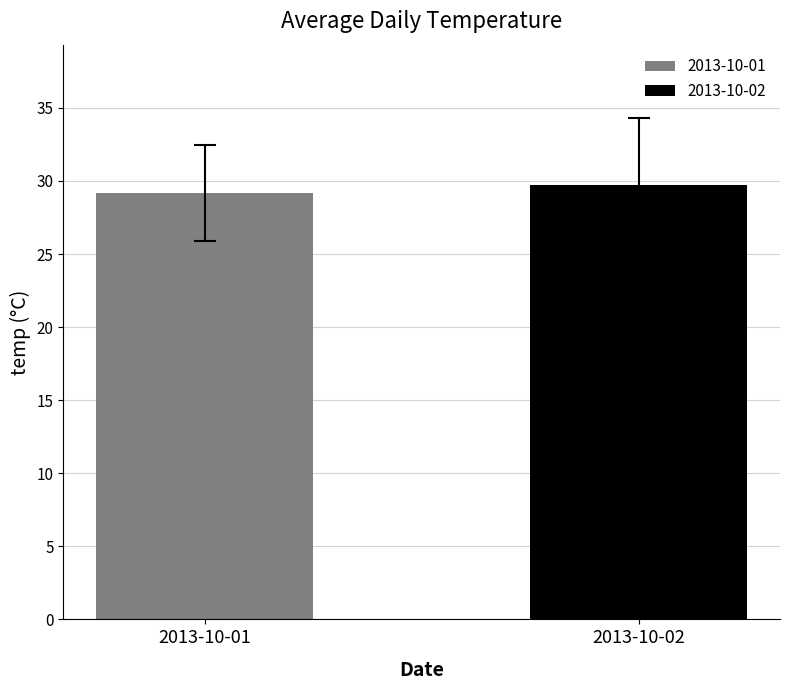

What is the highest value of the 2013-10-01 series?

29.2